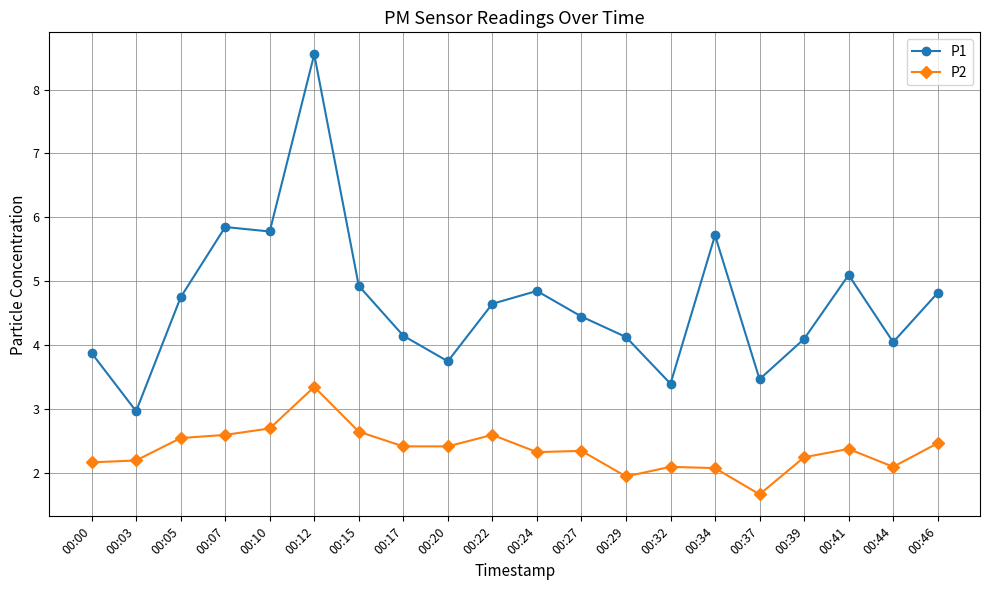

What value does the P1 series have at 00:37?

3.5